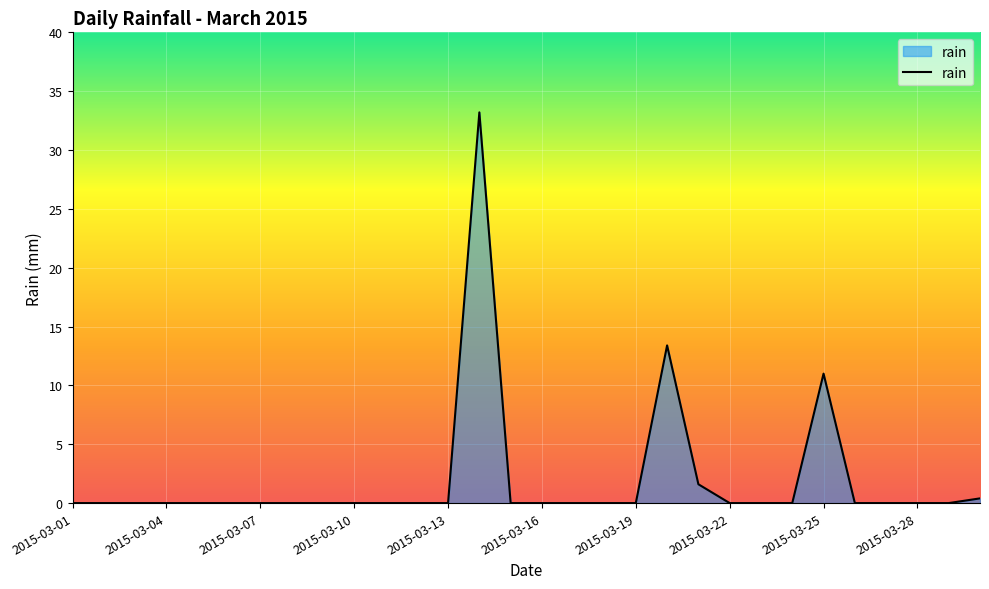

What is the greatest value displayed?

33.2